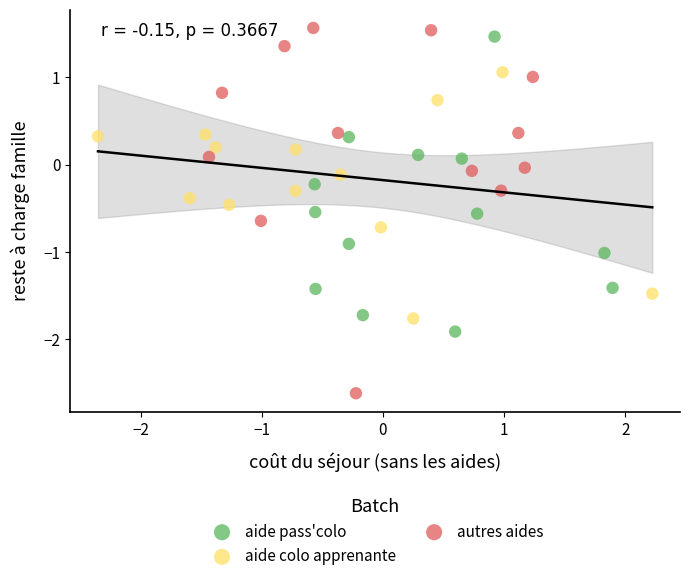

Which series contains the lowest Y value?

autres aides